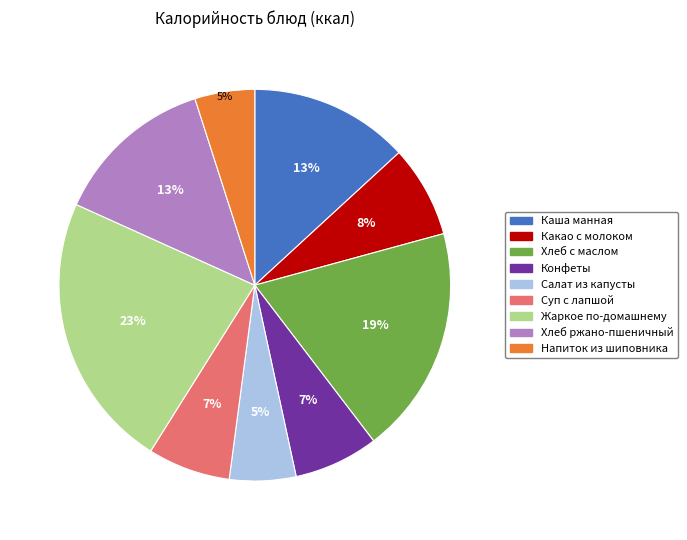

Do Жаркое по-домашнему and Хлеб с маслом together represent more than half of the pie?

No